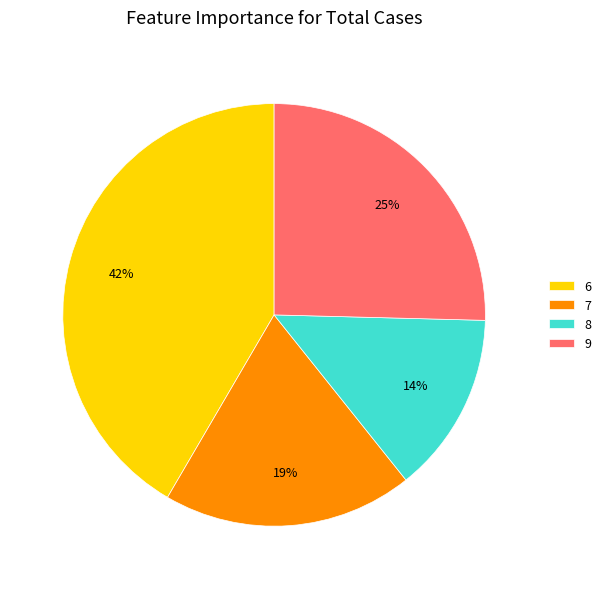

To the nearest percent, what is the difference between the largest and smallest slice percentages?

28%